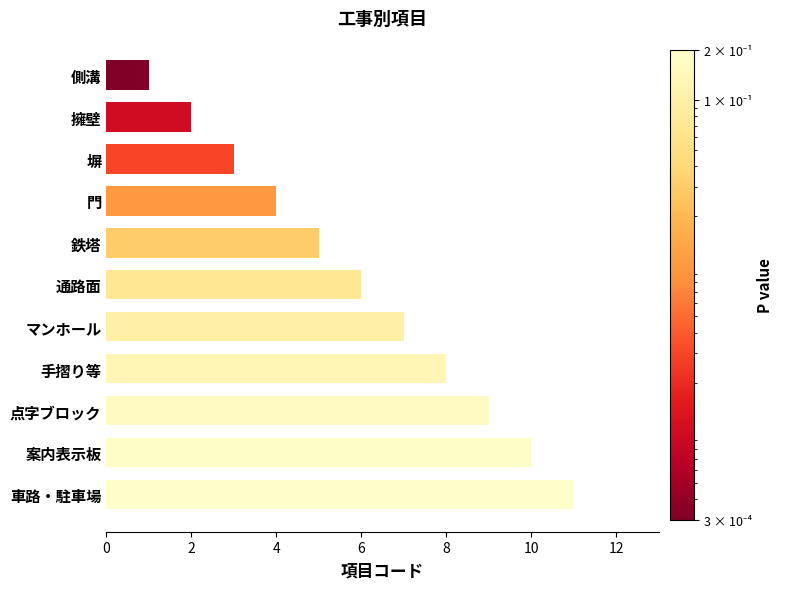

Where is the data nearest to the value 6?

通路面